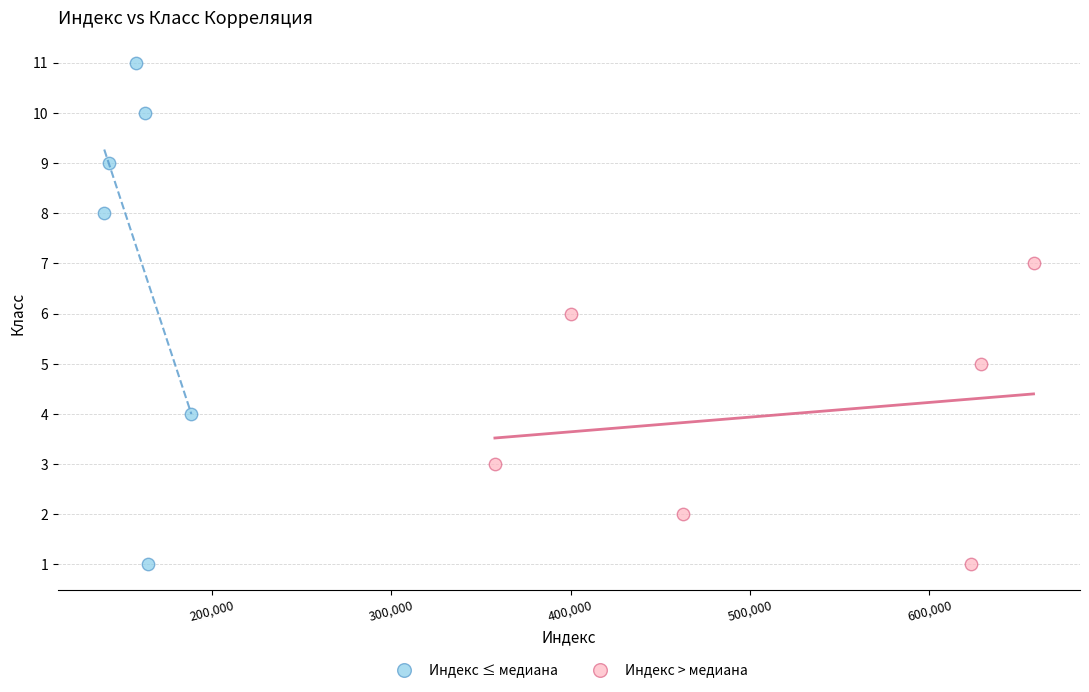

Which series reaches the maximum Y coordinate?

Индекс ≤ медиана